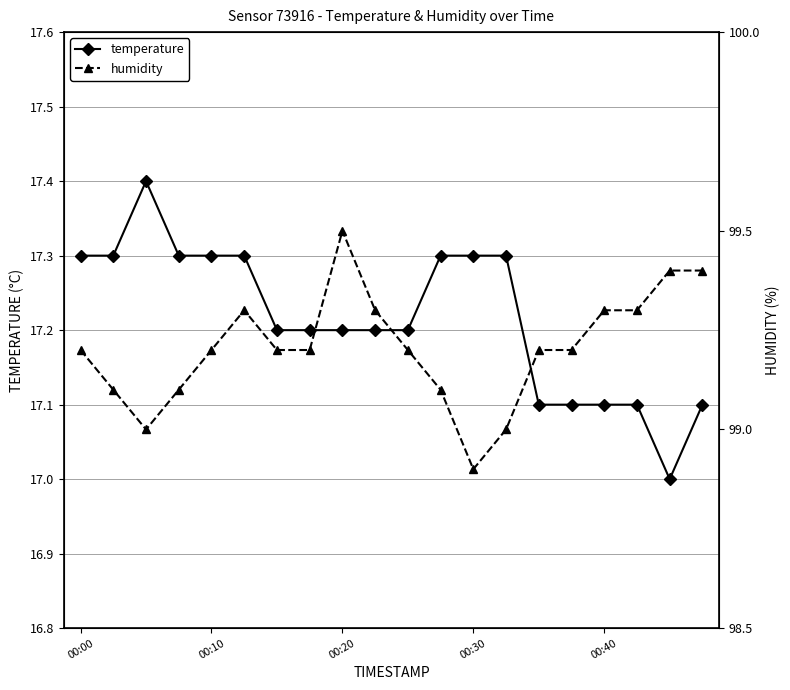

True or false: temperature has a value of 30.8 at 00:20.

False